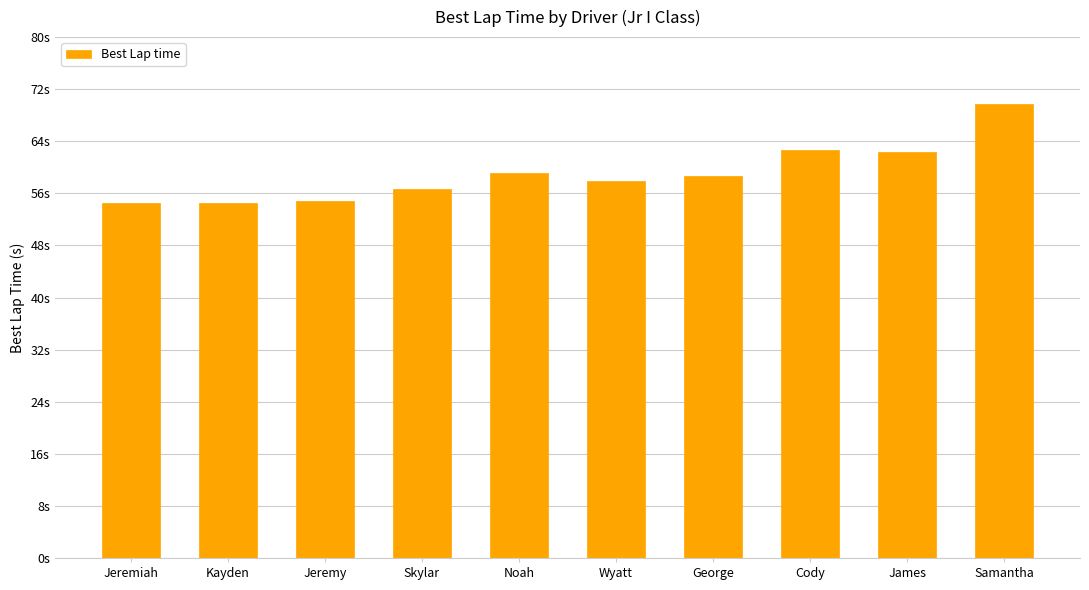

Are the bars horizontal?

No